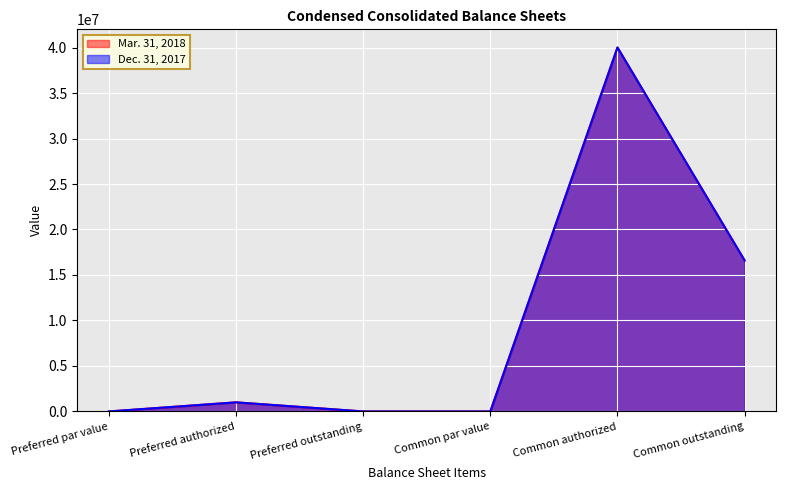

The Mar. 31, 2018 series shows 0 at Common par value. True or false?

True